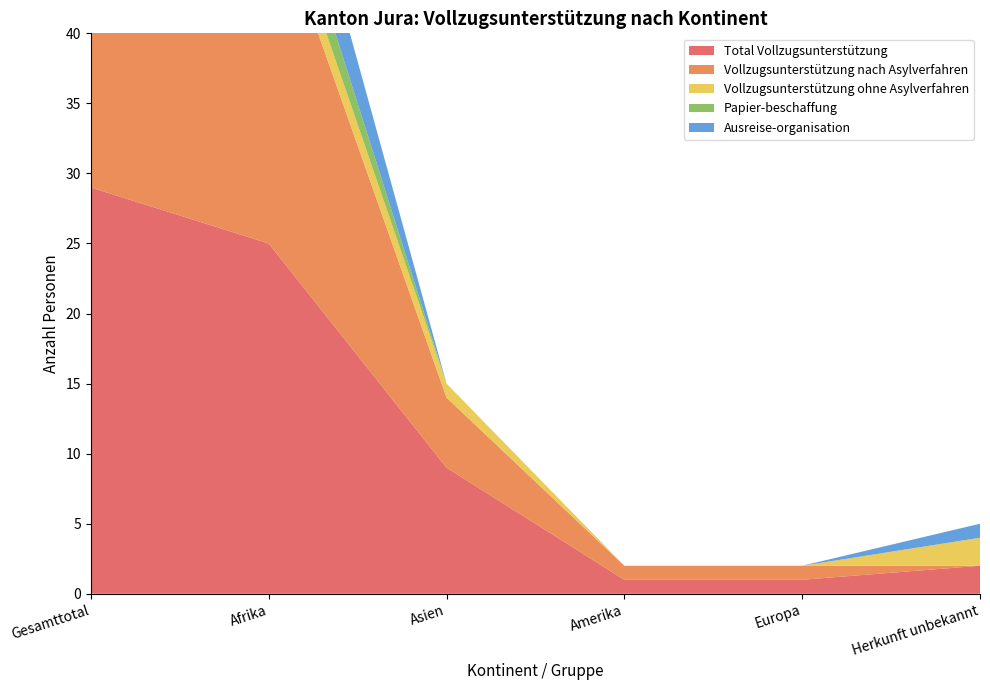

Reading left to right, extract all data points from this chart.

Total Vollzugsunterstützung: 29	25	9	1	1	2
Vollzugsunterstützung nach Asylverfahren: 28	25	5	1	1	0
Vollzugsunterstützung ohne Asylverfahren: 3	2	1	0	0	2
Papier-beschaffung: 5	3	0	0	0	0
Ausreise-organisation: 7	6	0	0	0	1